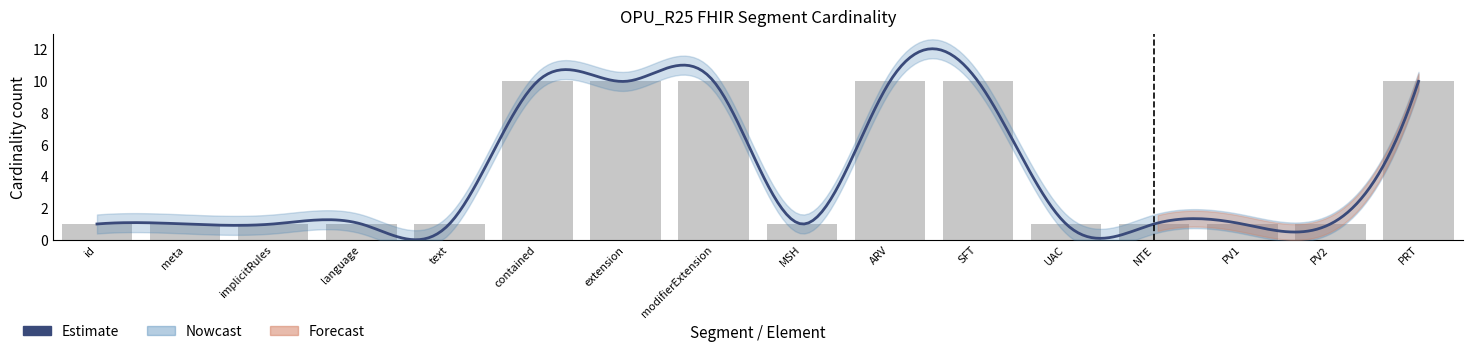

What is the ratio of the value at PV2 to the value at modifierExtension?

0.1